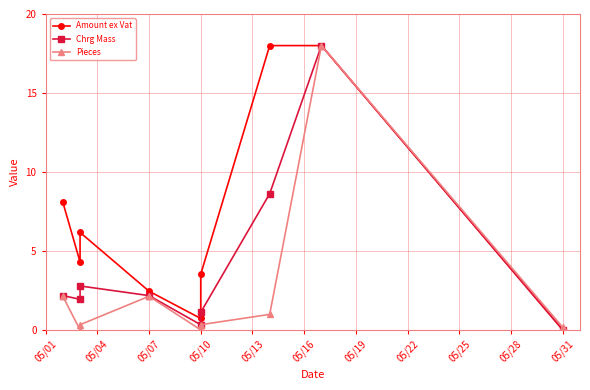

In Chrg Mass, how many points are higher than both neighbors (excluding endpoints)?

2